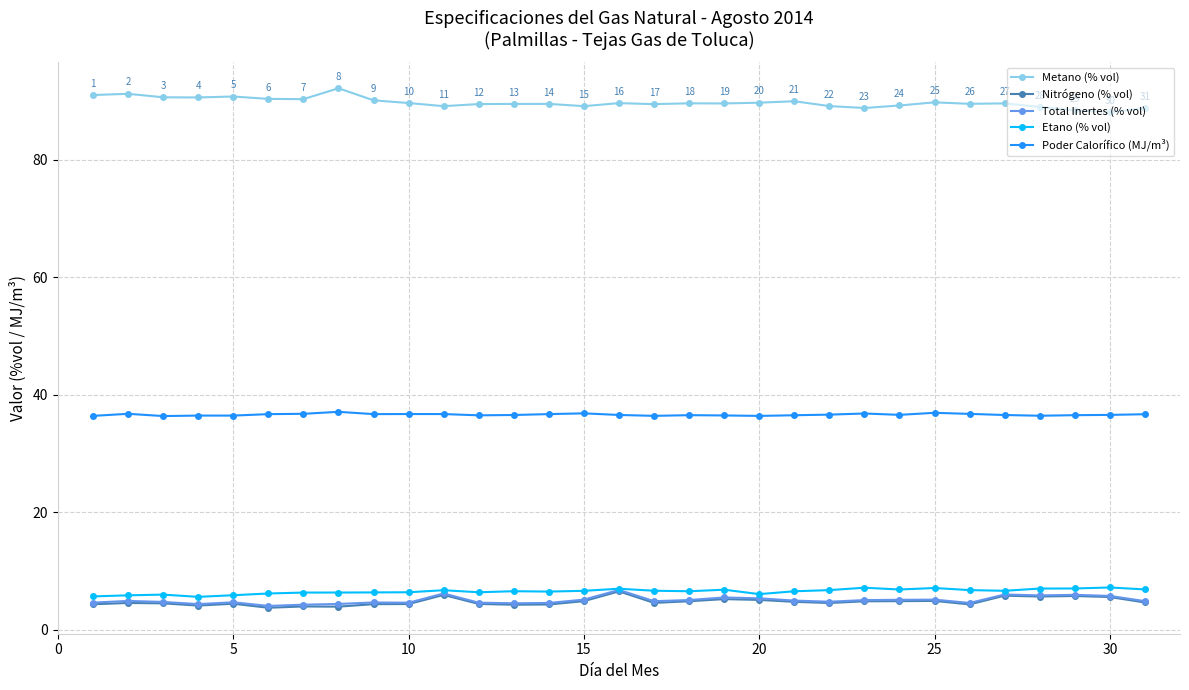

At how many categories does at least one series exceed 86?

31